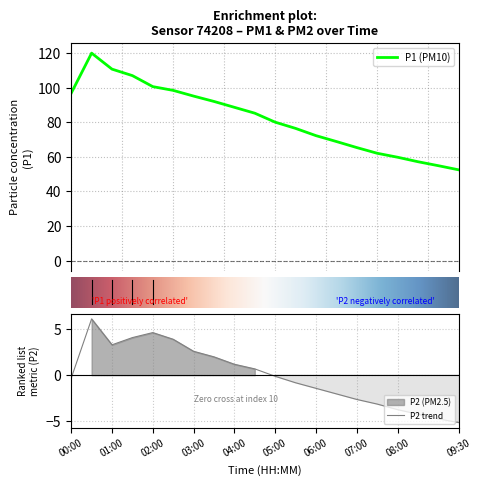

What are all the series names shown in the legend?

P1, P2